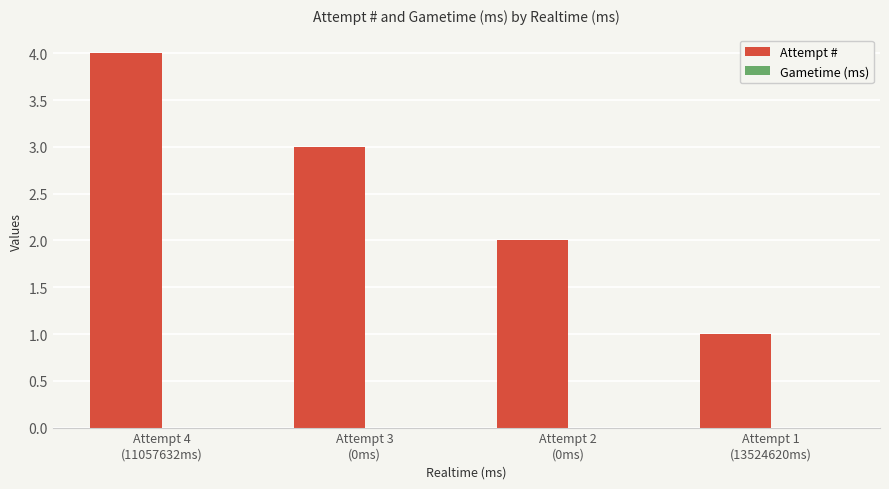

How many categories are shown in the chart?

4